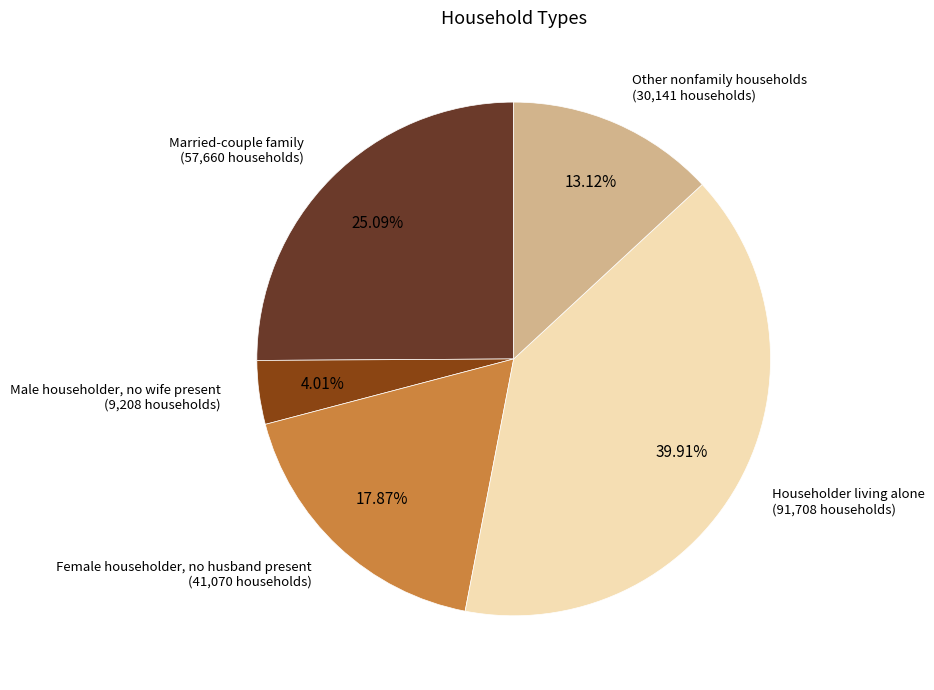

What percentage is the Other nonfamily households slice, to the nearest percent?

13%